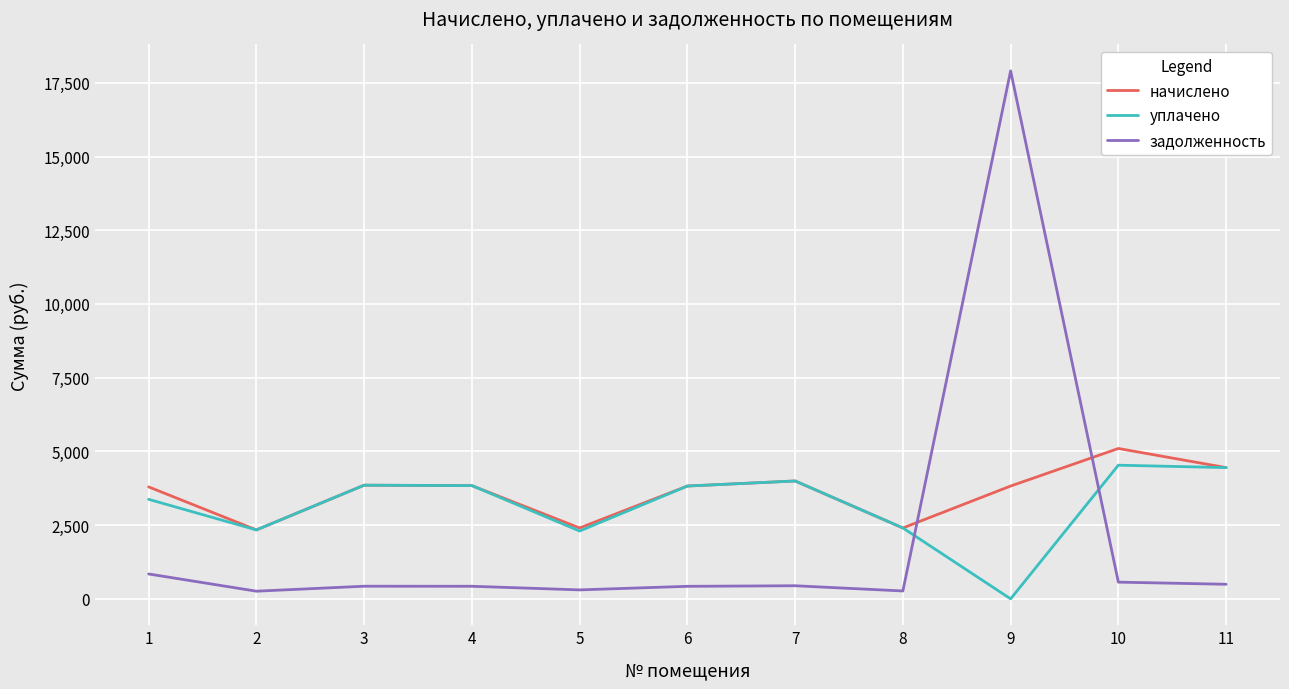

Which series has the widest spread of values?

задолженность